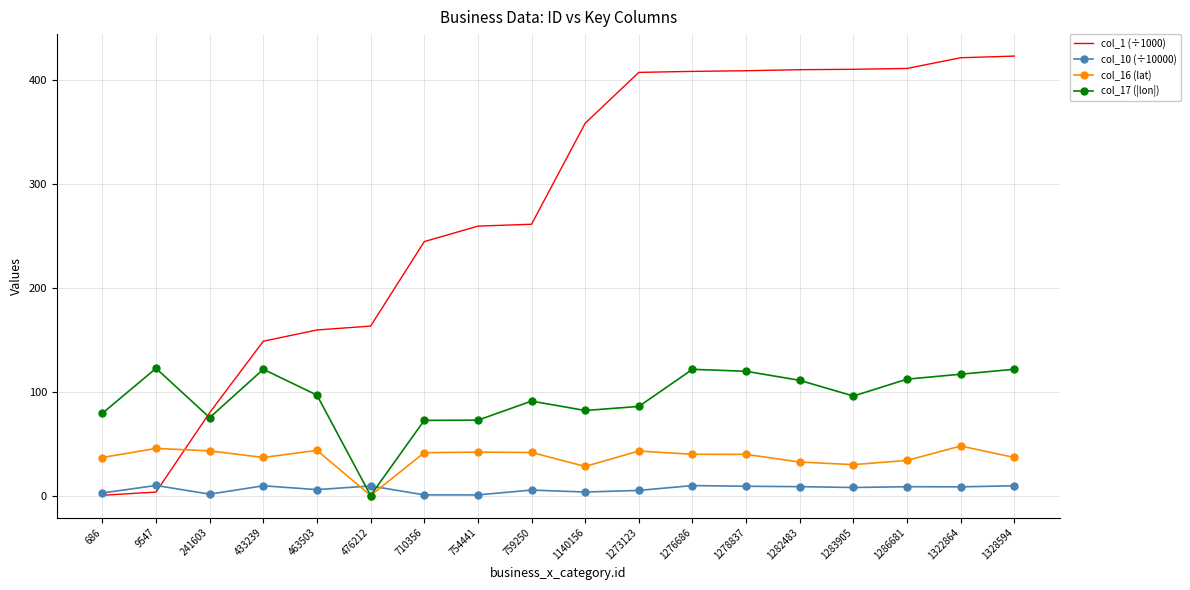

What is the greatest value displayed?

423.3